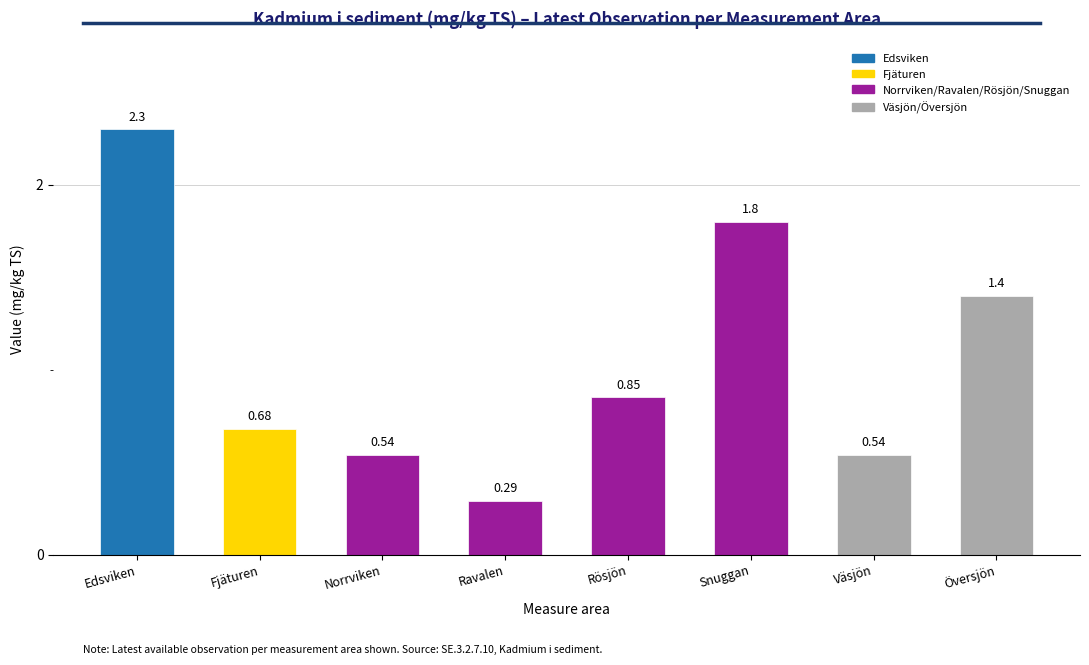

What is the label of the 7th bar from the left?

Väsjön